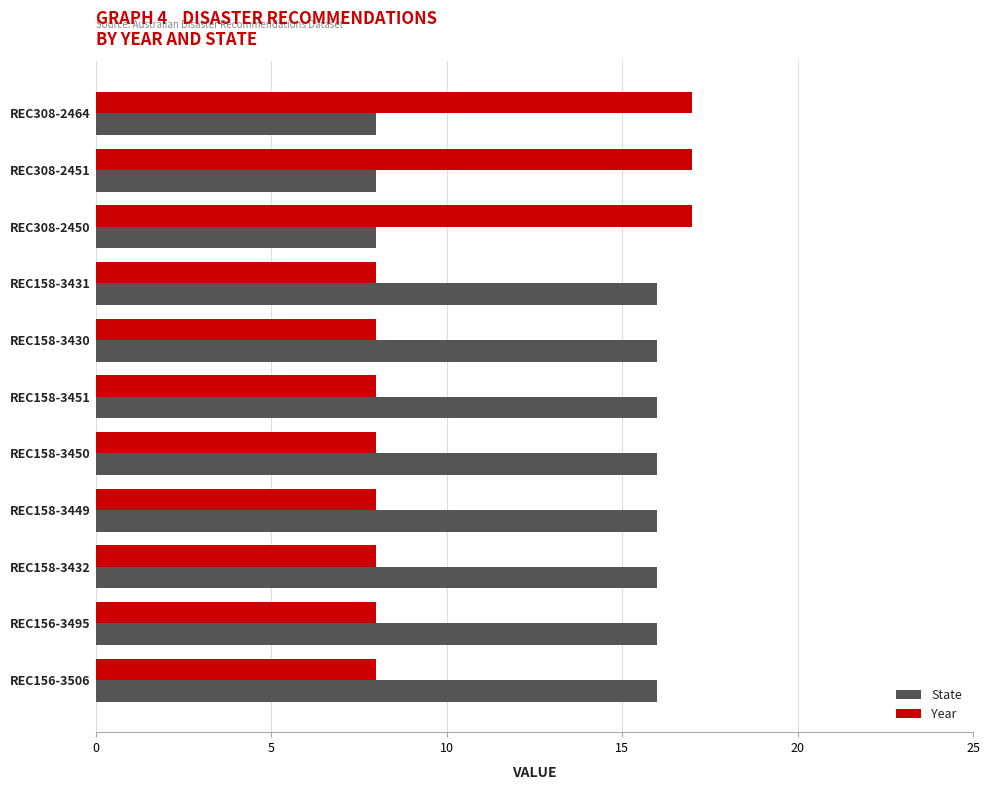

What is the total value across all series at REC158-3451?

24